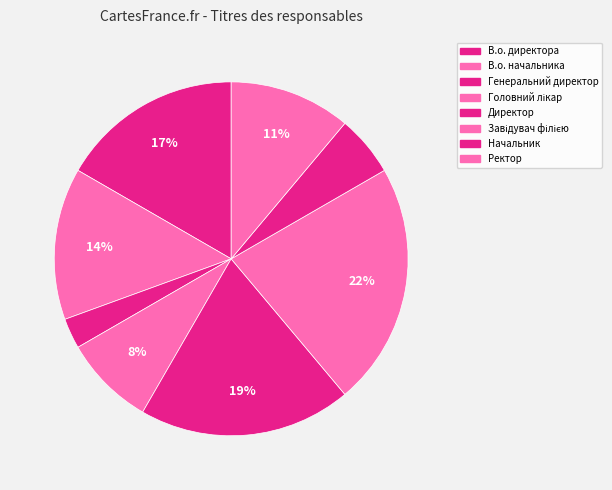

To the nearest percent, what is the difference between the largest and smallest slice percentages?

19%